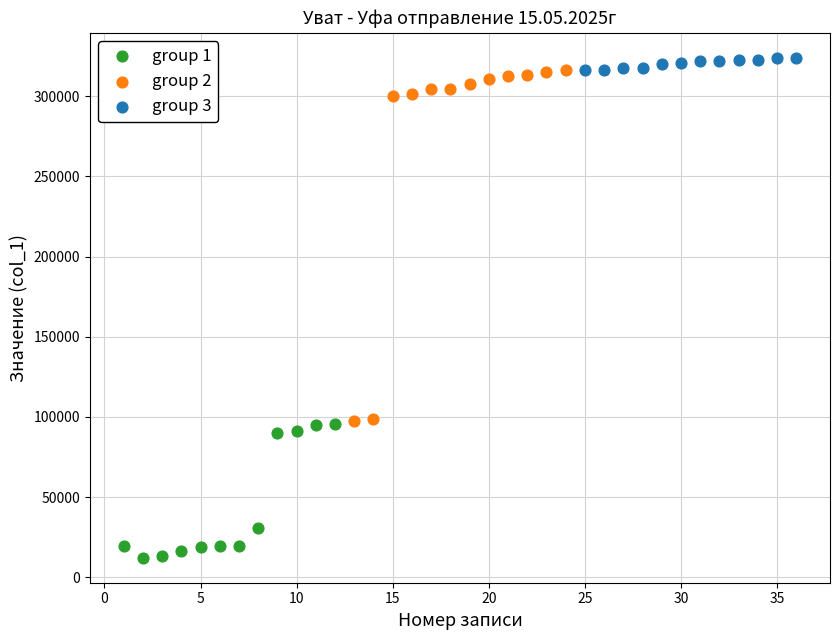

Which series has the widest spread of Y values?

group 2